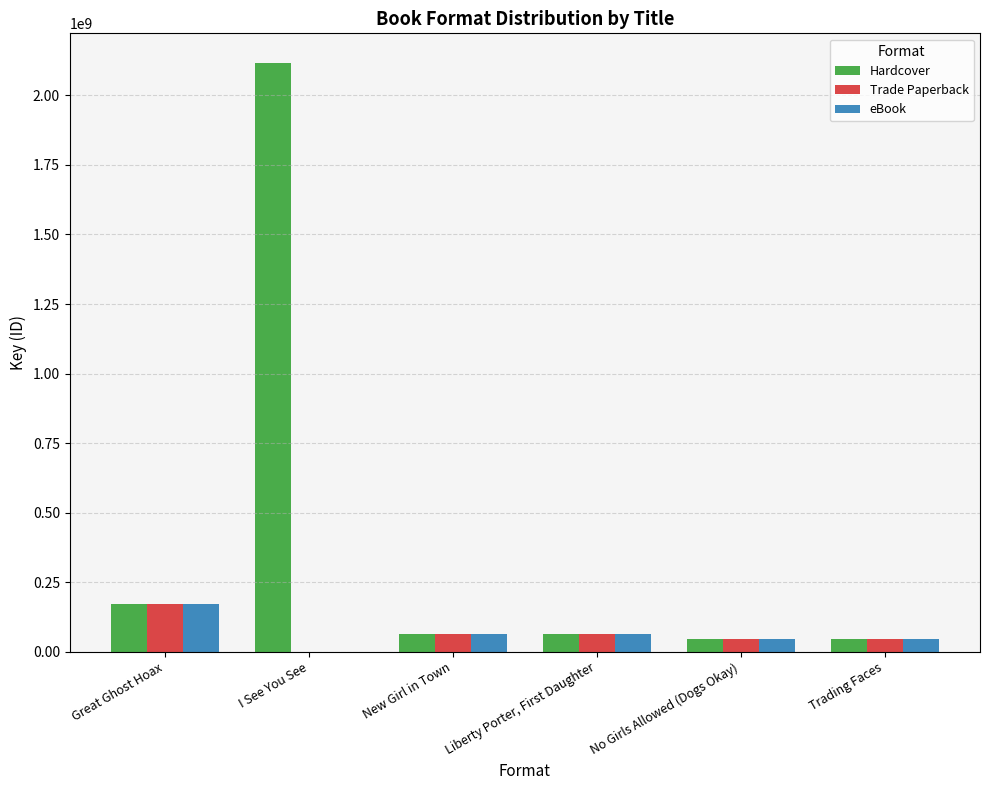

How many data points does each series have?

6